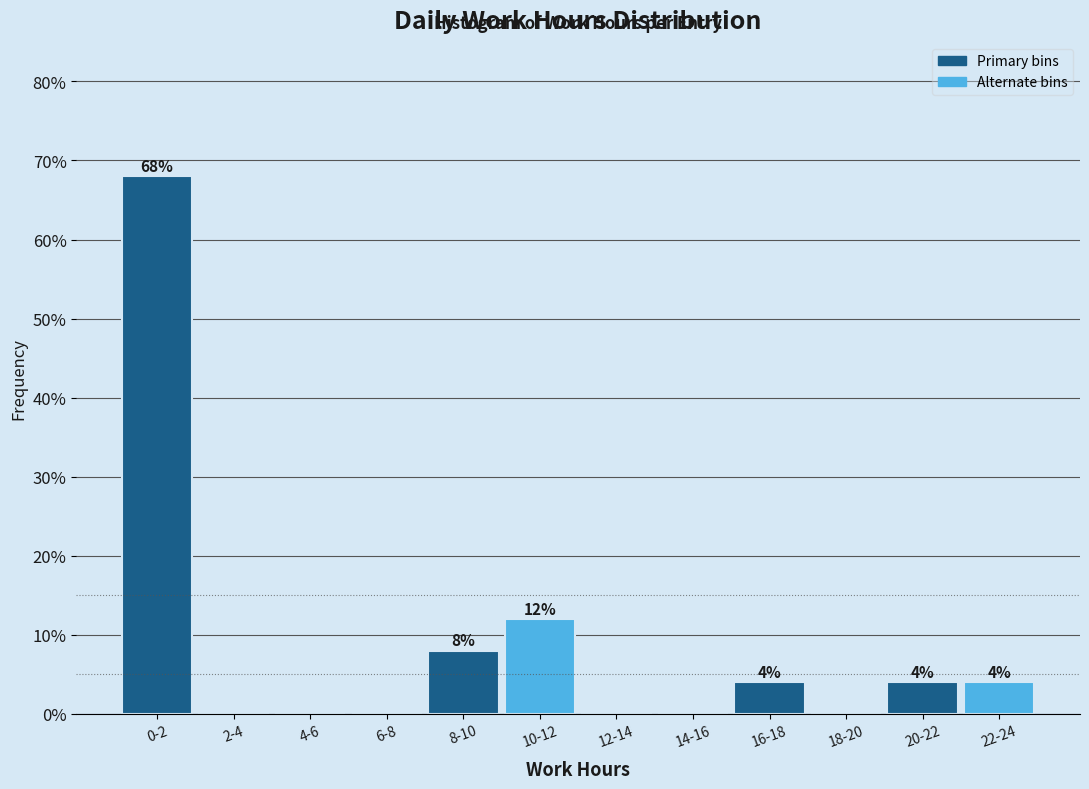

Reading right to left, extract all data points from this chart.

22-24=4	20-22=4	18-20=0	16-18=4	14-16=0	12-14=0	10-12=12	8-10=8	6-8=0	4-6=0	2-4=0	0-2=68